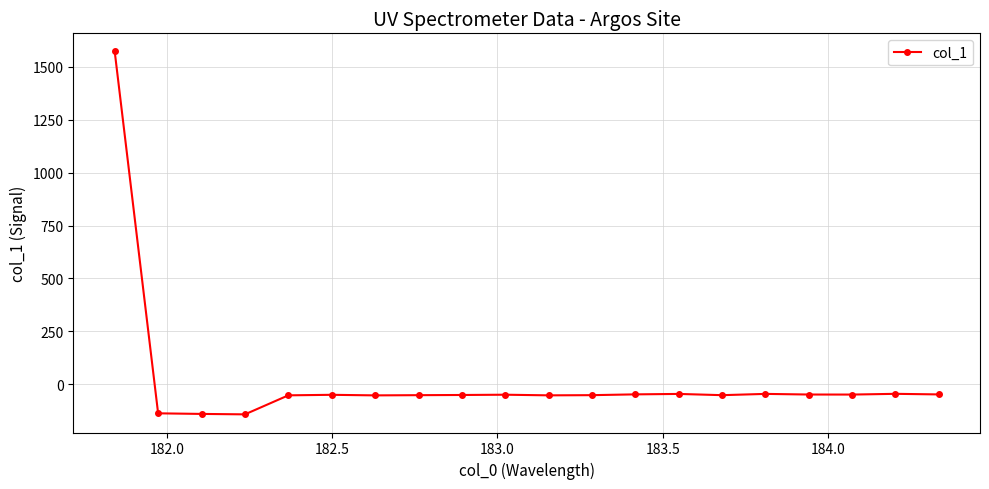

Is this an area chart (filled region under the line)?

No